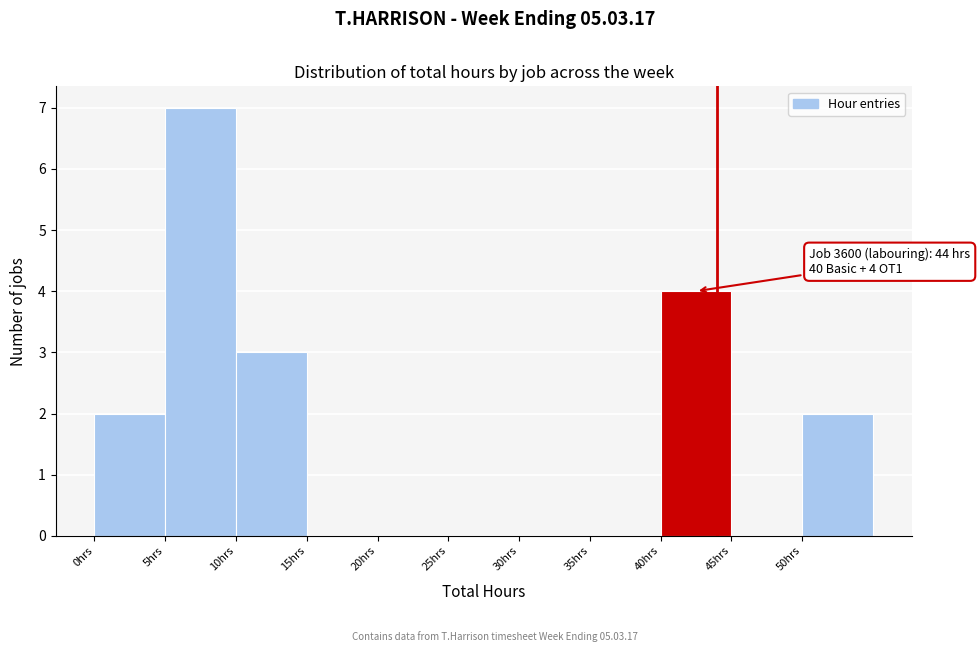

Which range on the x-axis has the tallest bar?

5 to 10